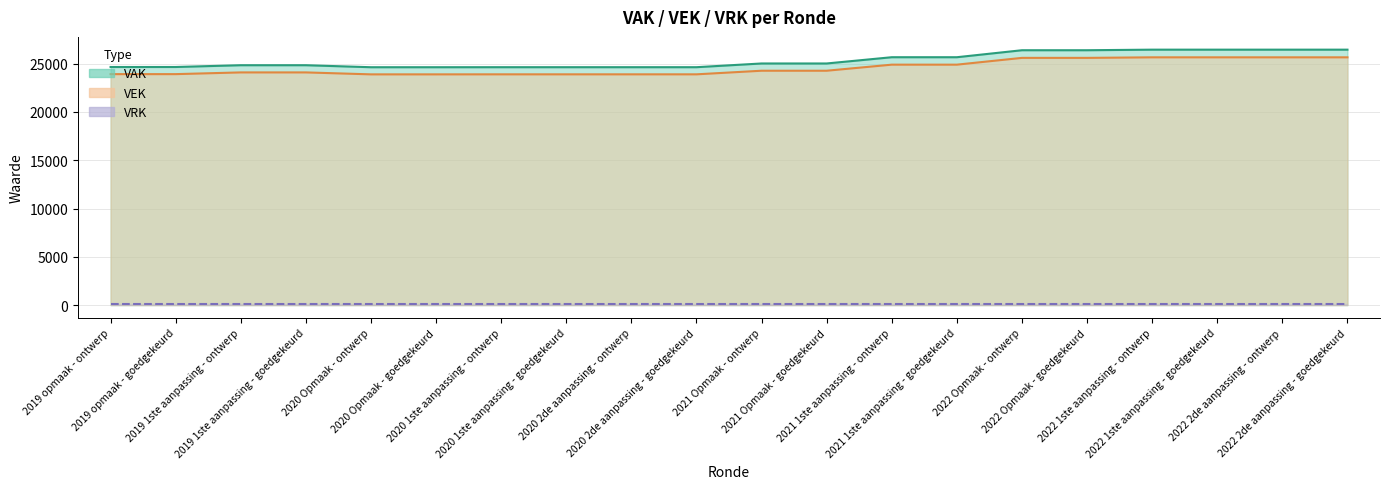

How many categories are shown in the chart?

20